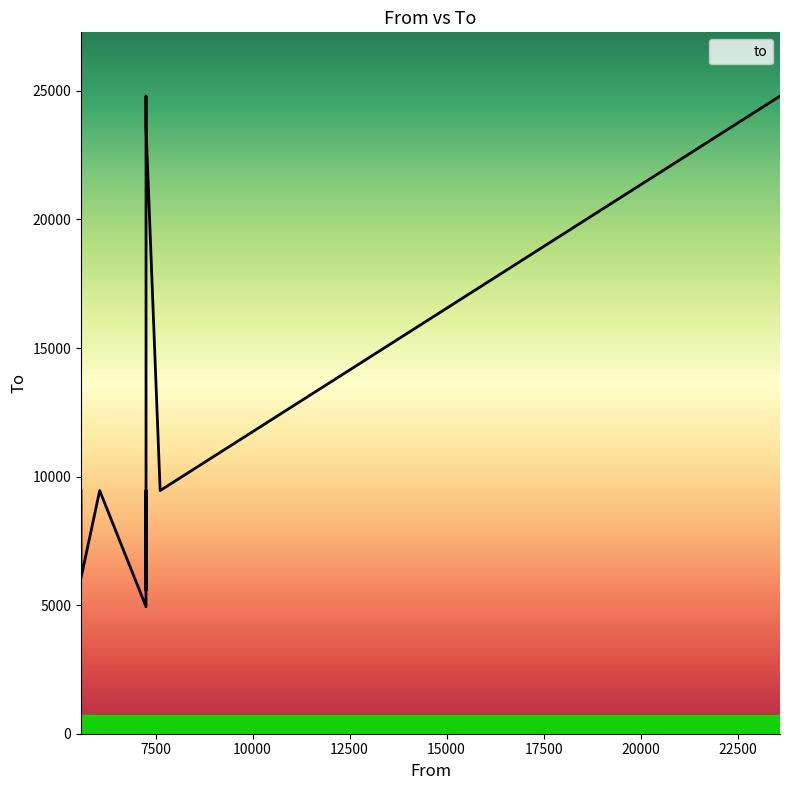

How many categories are shown in the chart?

12